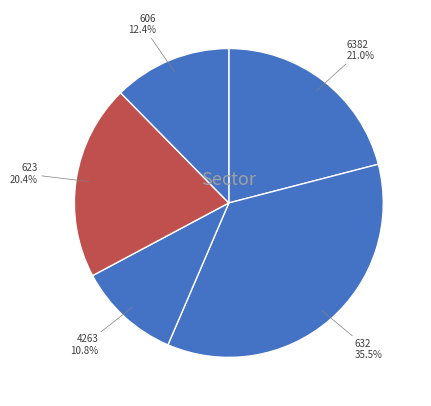

What portion of the pie excludes 632?

64.5%